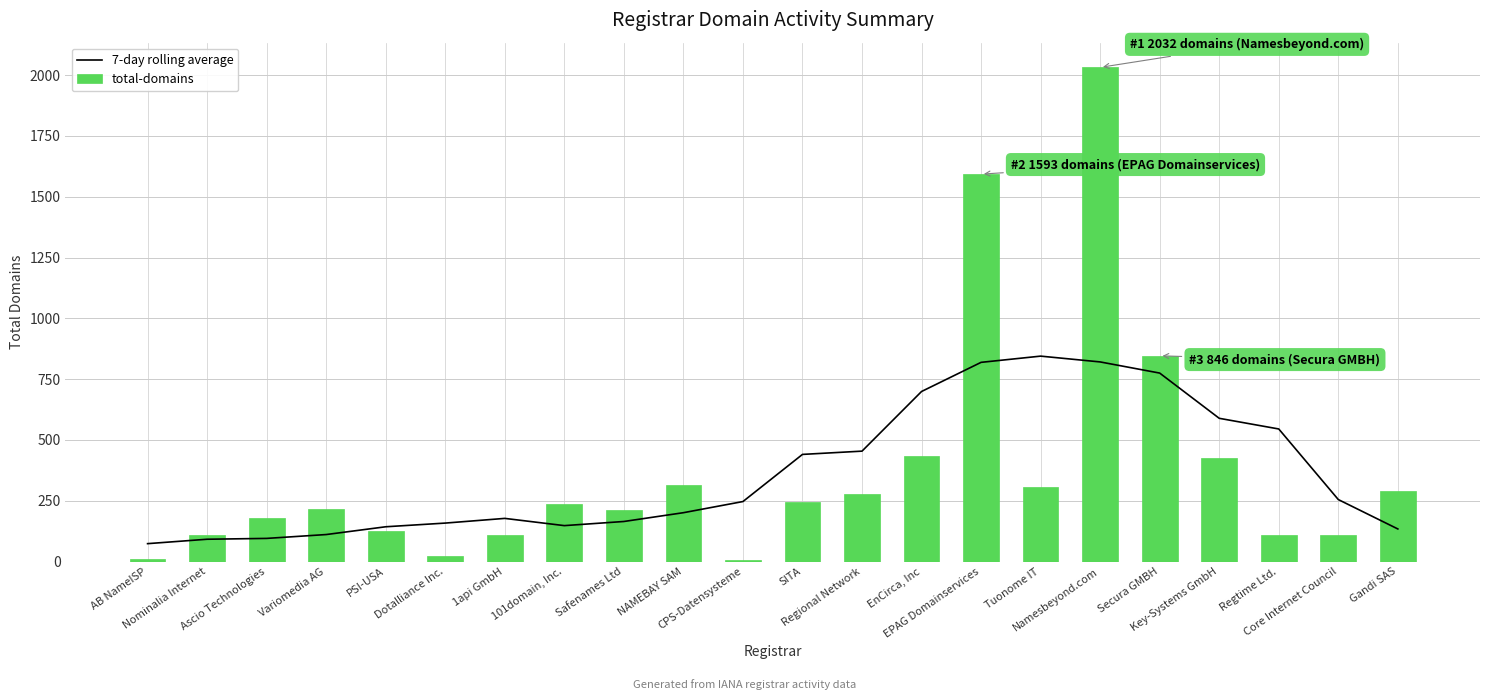

Where does the 7-day rolling average series first go above 246?

CPS-Datensysteme